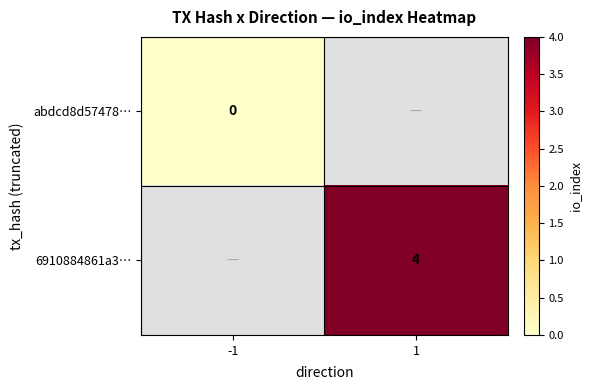

At how many categories does at least one series exceed 3?

1